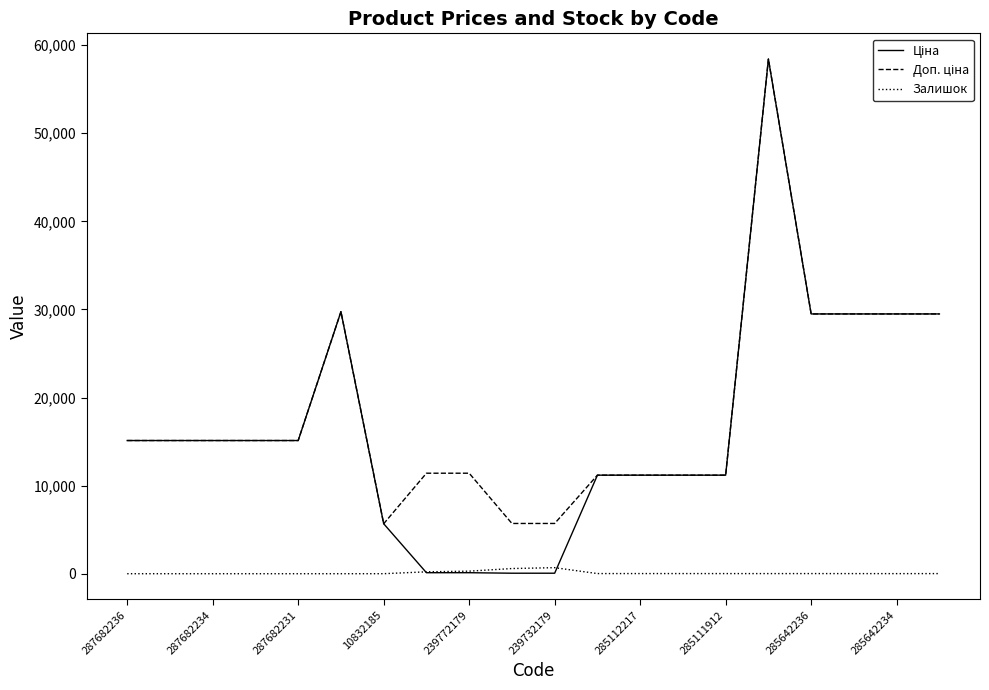

What is the greatest value displayed?

58426.5